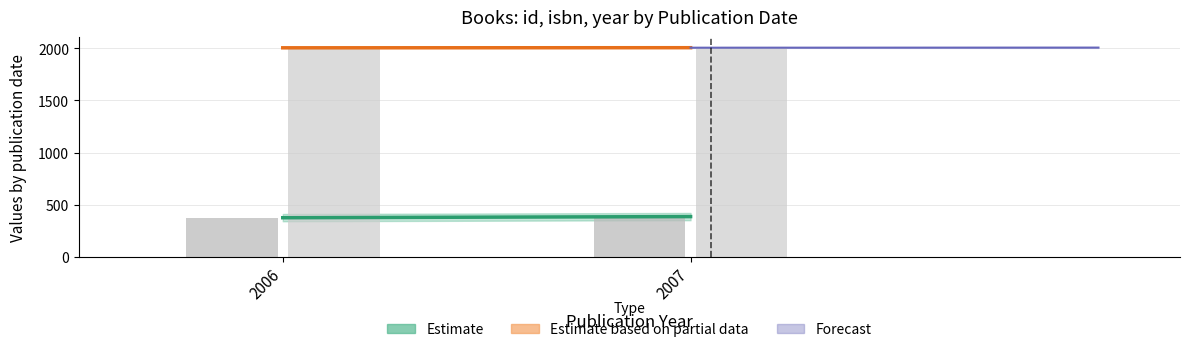

Are the bars horizontal?

No